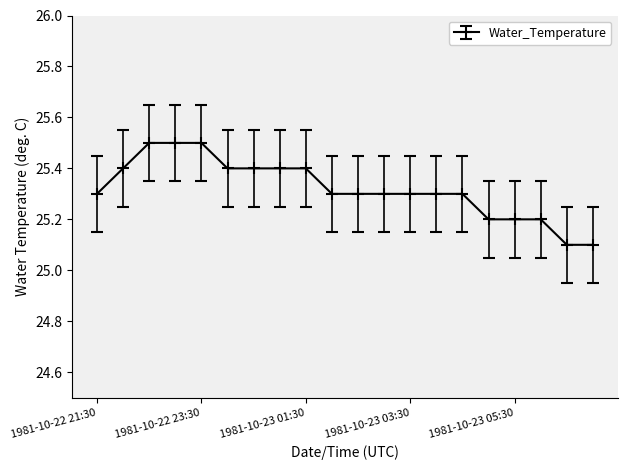

Reading left to right, what are all the values shown in this chart?

25.3	25.4	25.5	25.5	25.5	25.4	25.4	25.4	25.4	25.3	25.3	25.3	25.3	25.3	25.3	25.2	25.2	25.2	25.1	25.1